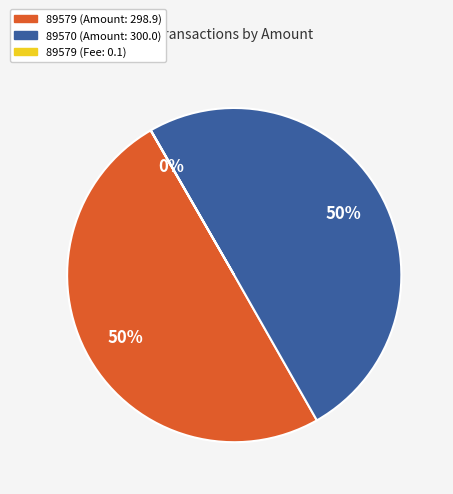

To the nearest percent, what is the average slice percentage?

33%